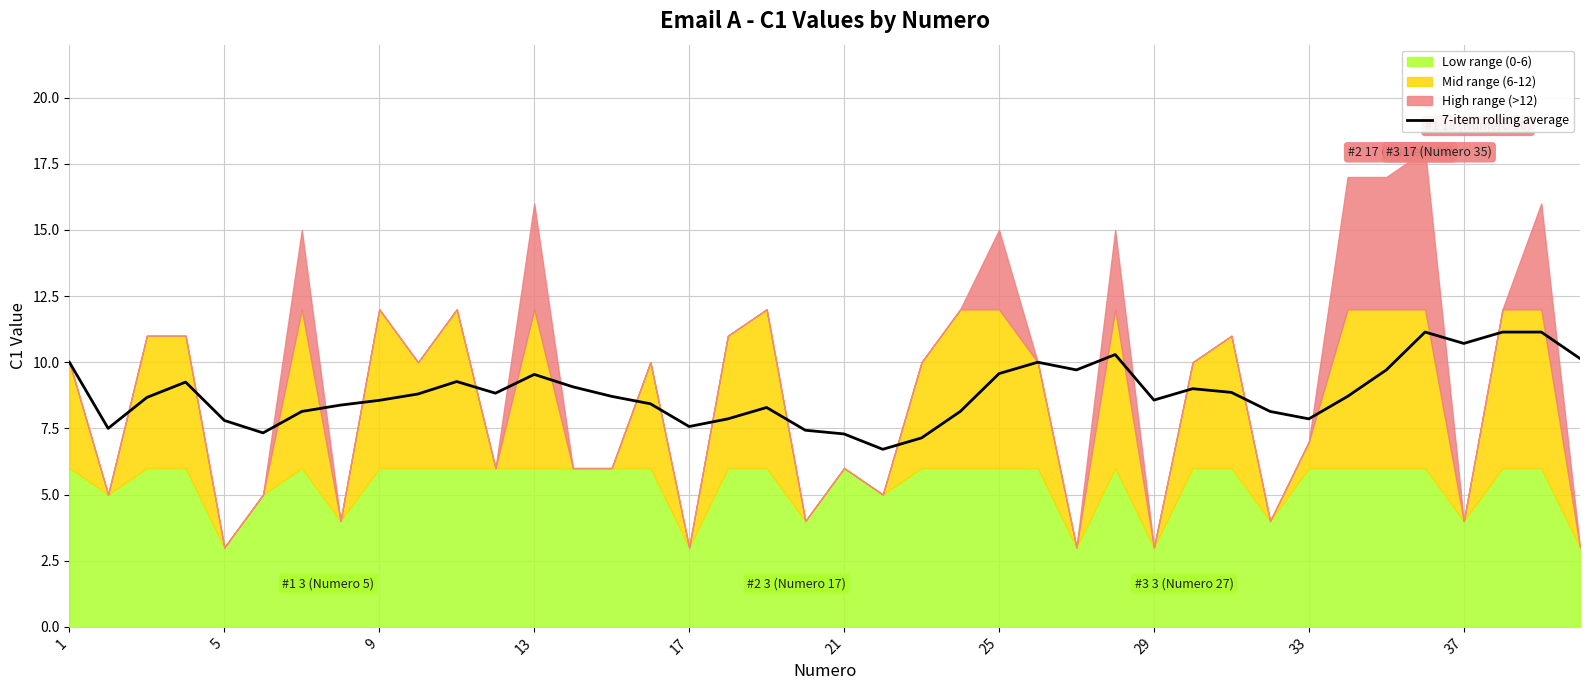

Reading right to left, transcribe all the data shown in this chart.

10.1	11.1	11.1	10.7	11.1	9.7	8.7	7.9	8.1	8.9	9.0	8.6	10.3	9.7	10.0	9.6	8.1	7.1	6.7	7.3	7.4	8.3	7.9	7.6	8.4	8.7	9.1	9.5	8.8	9.3	8.8	8.6	8.4	8.1	7.3	7.8	9.2	8.7	7.5	10.0